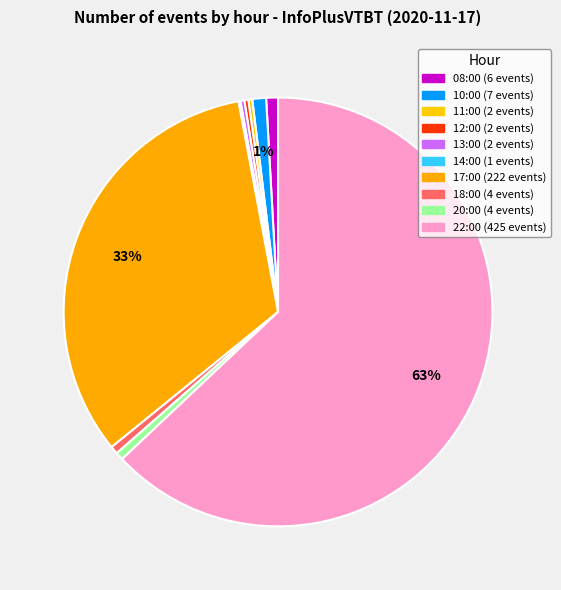

Which category has the biggest portion of the pie?

22:00